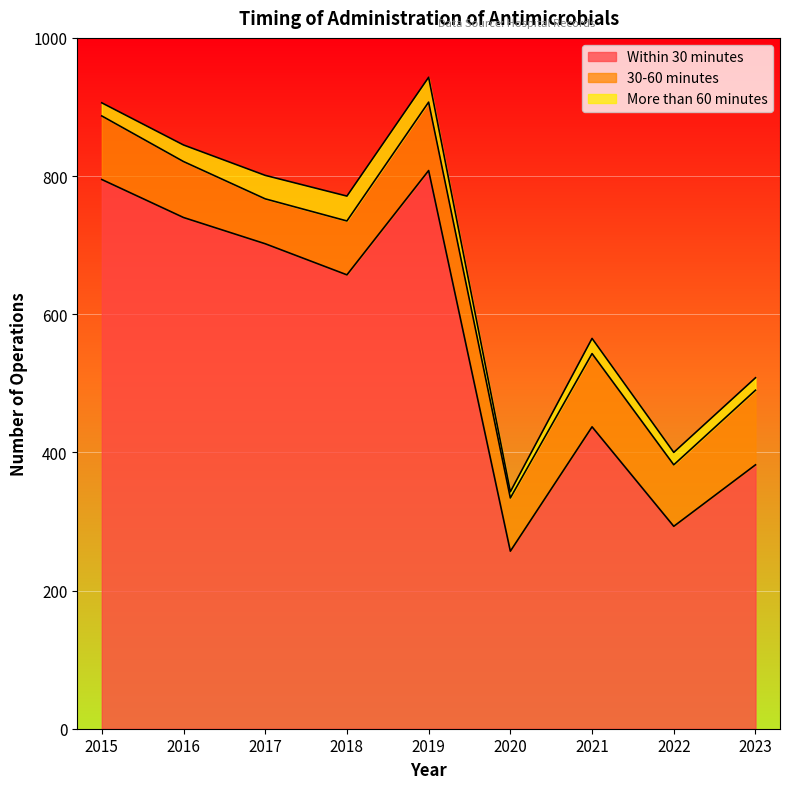

True or false: Within 30 minutes and 30-60 minutes cross at least once.

False